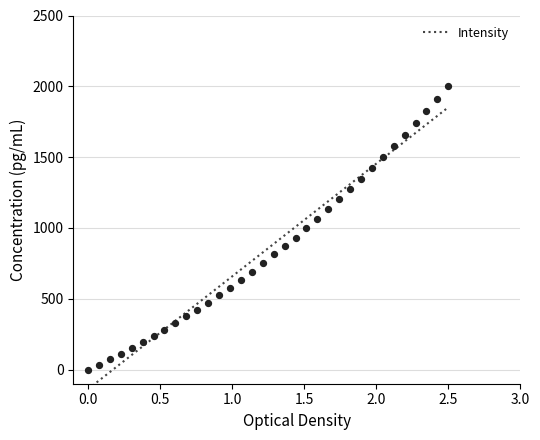

Approximately how many times larger is the value at 223.7895 compared to 219.3979?

6.2